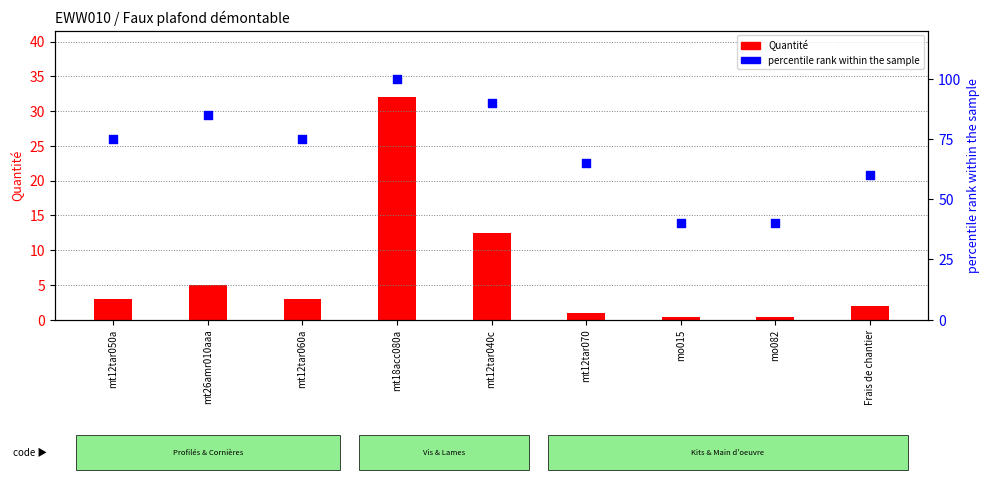

Which series has the widest spread of Y values?

percentile rank within the sample